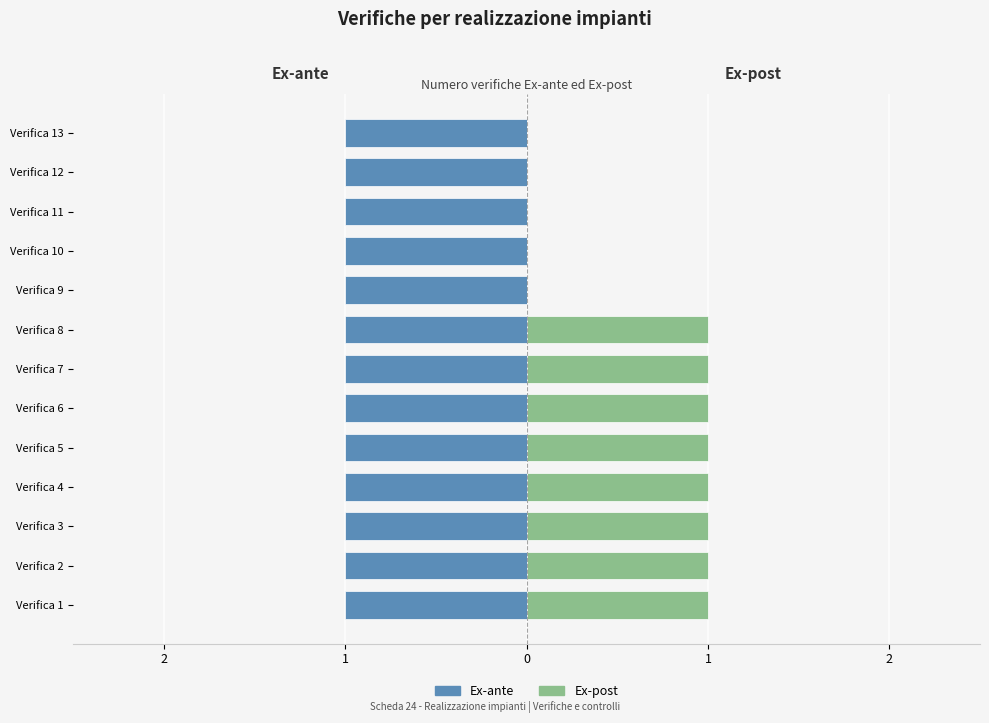

How many bars are there in total?

26